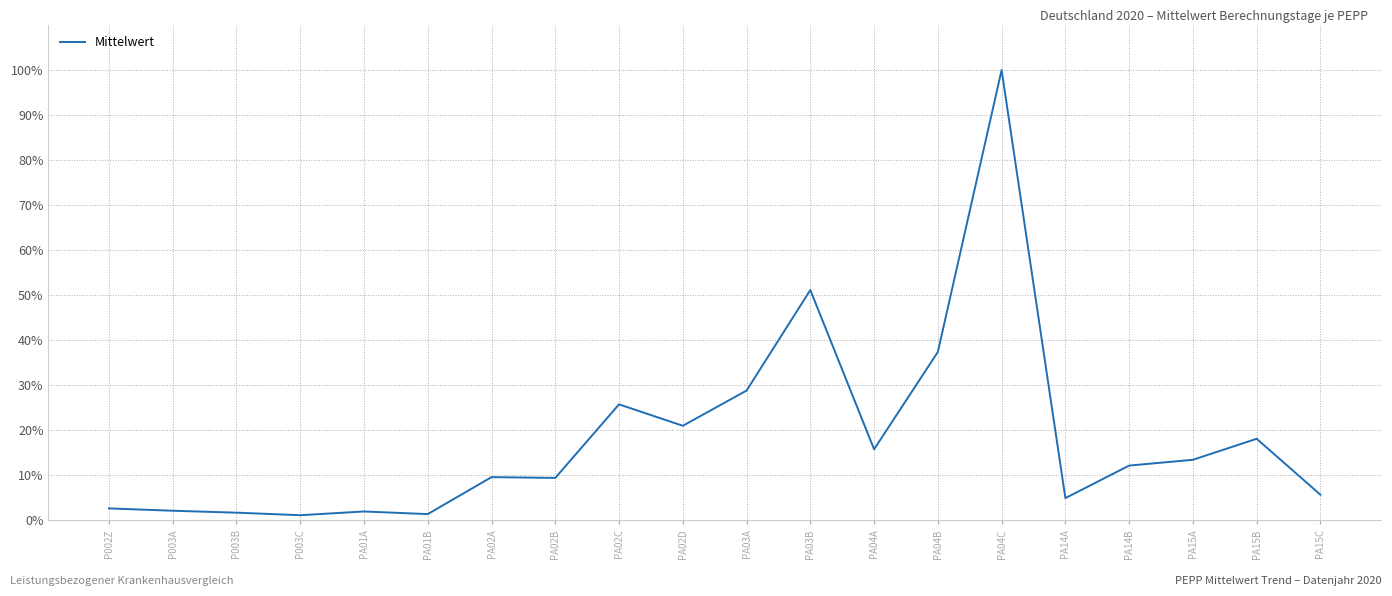

True or false: the data shows 37.4 at PA04B.

True